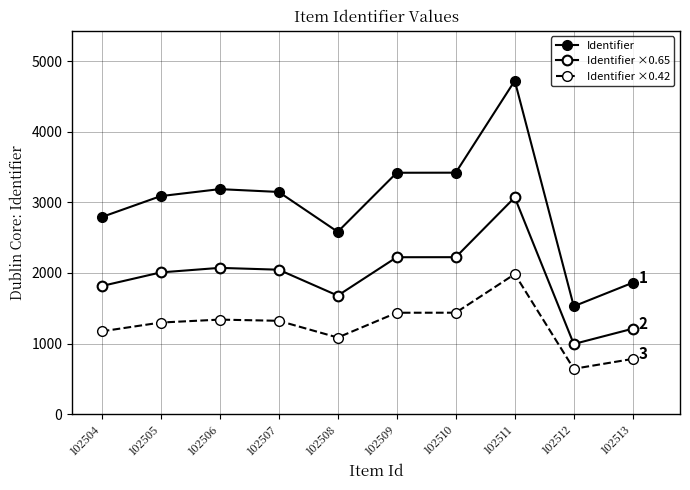

At which category does Identifier reach its first local valley?

102508